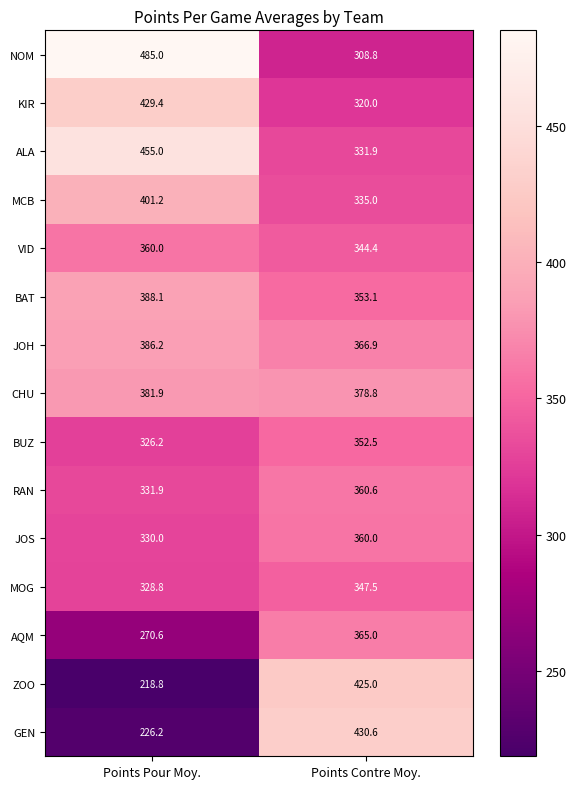

Which series has the widest spread of values?

ZOO